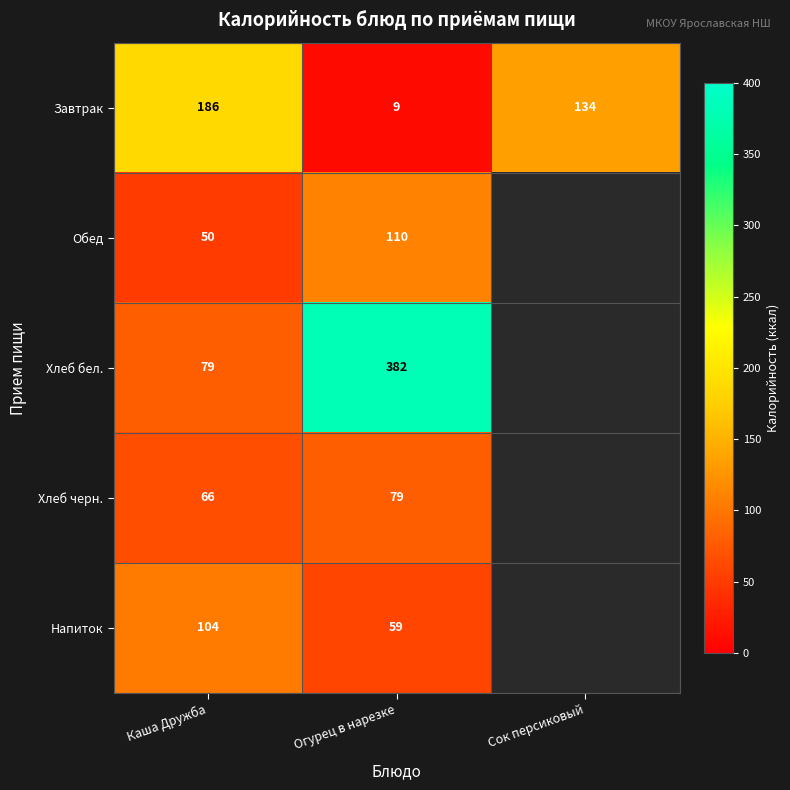

Is it true that Обед equals 110 at Огурец в нарезке?

True